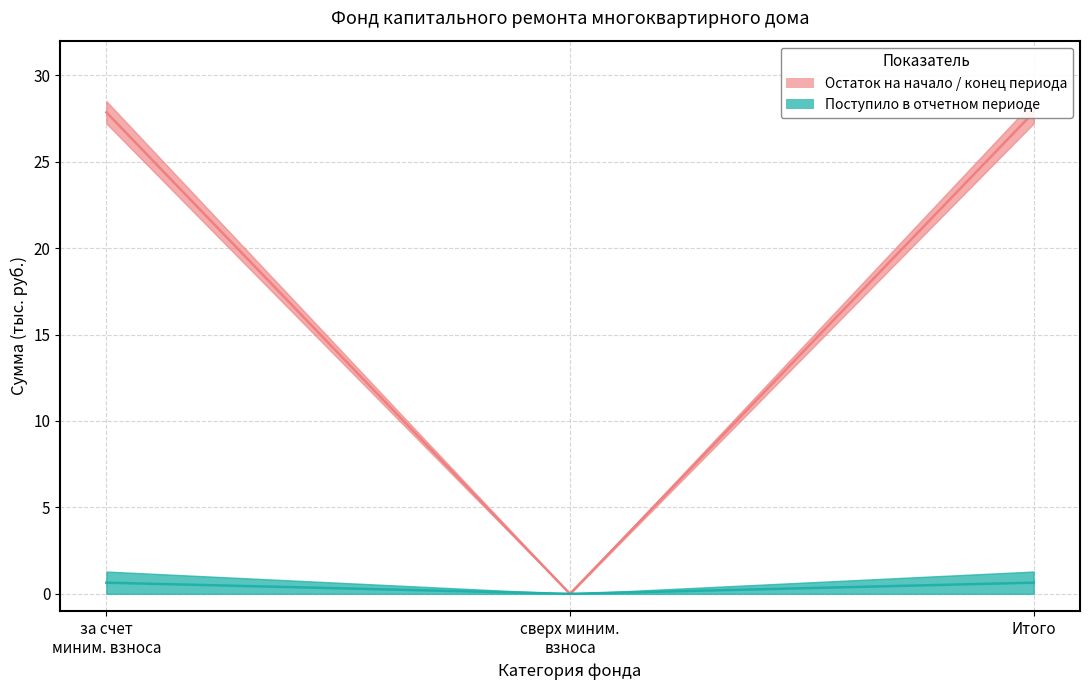

Which series has the widest spread of values?

fund_end